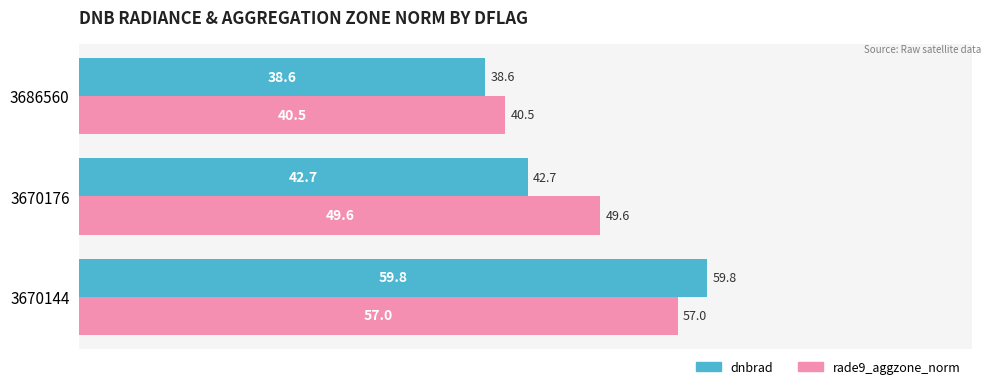

At which label is dnbrad closest to 49?

3670176